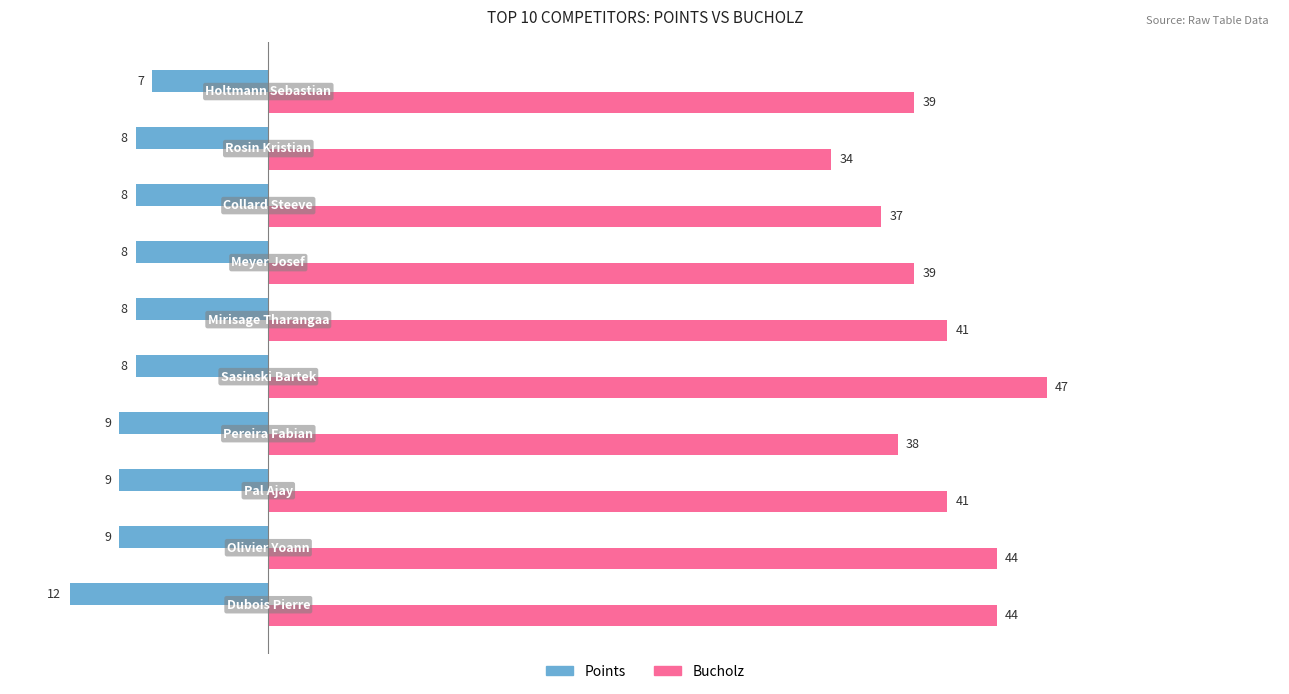

List the series in order of their overall mean, highest first.

Bucholz, Points